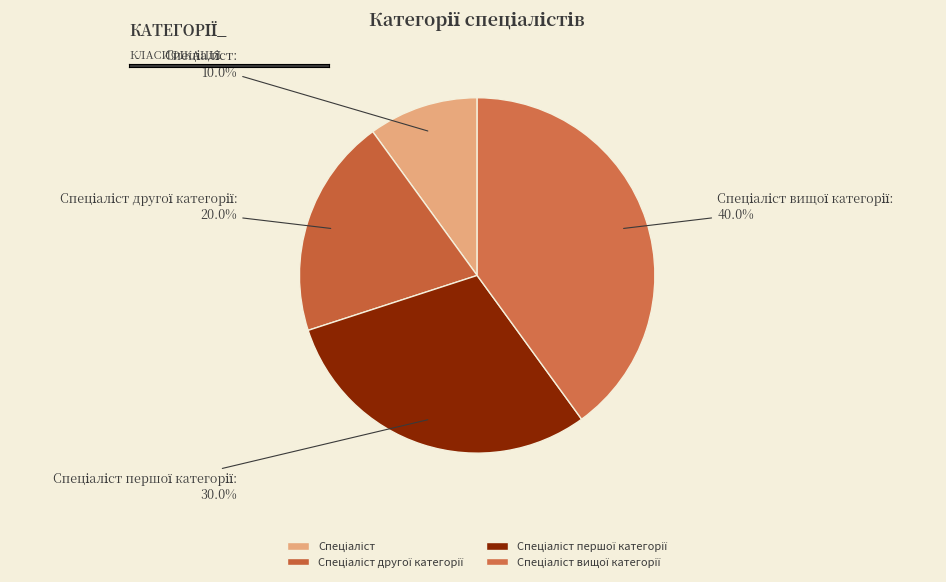

Does any single category account for the majority?

No